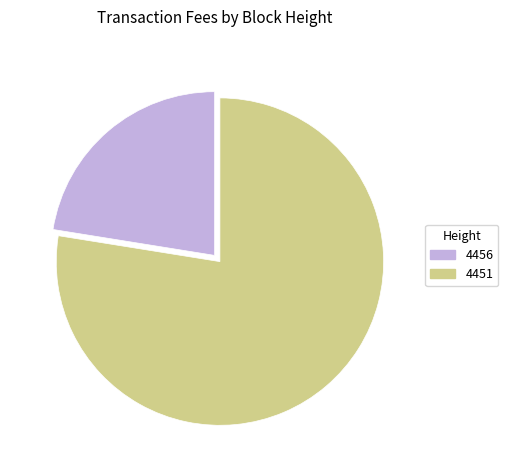

The 4456 slice represents 31% of the pie. True or false?

False